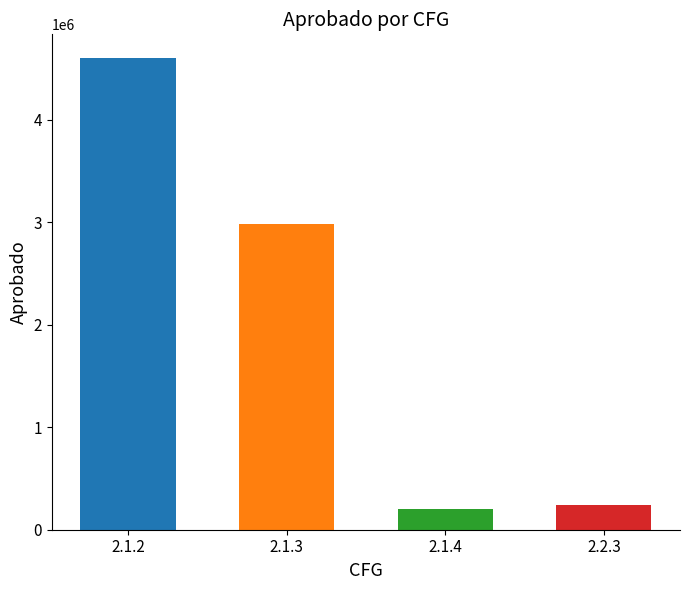

What is the difference between the maximum and minimum values?

4405749.3